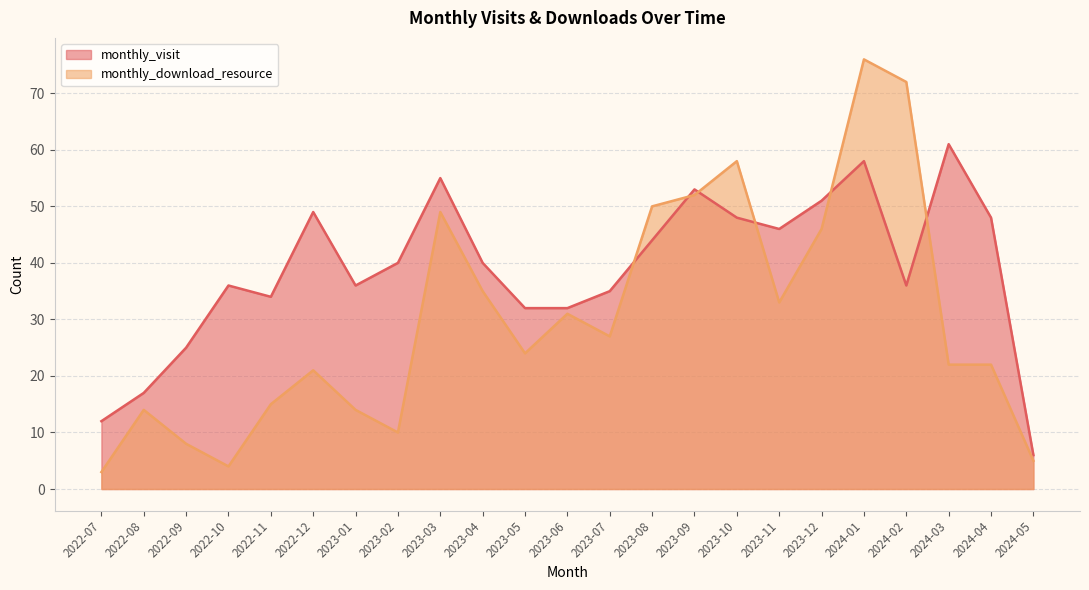

How many lines are shown in the chart?

2